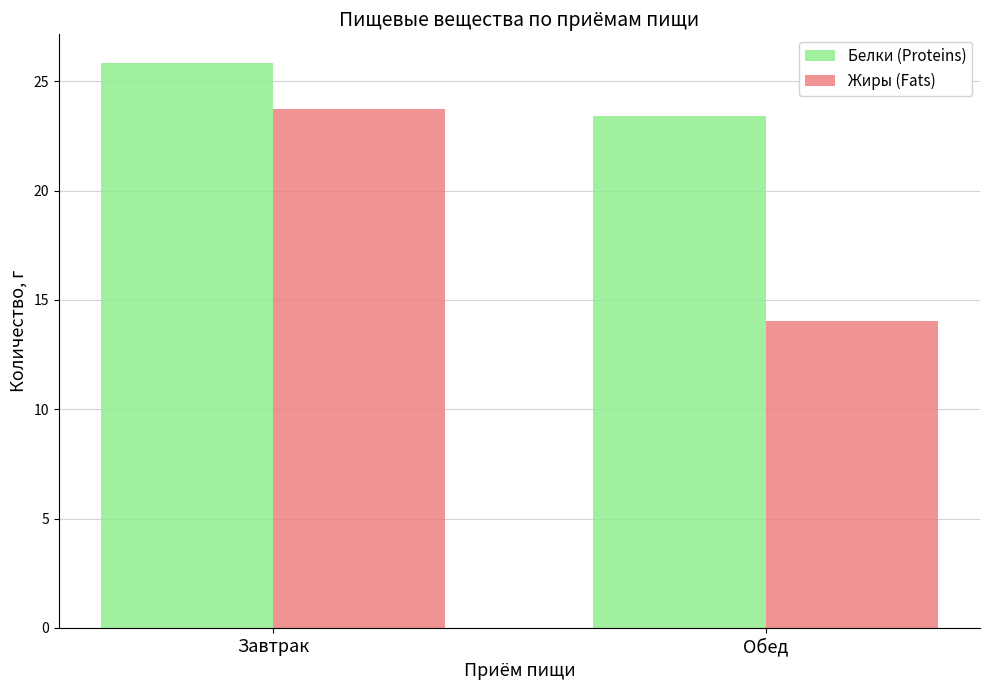

How many bars are there in total?

4